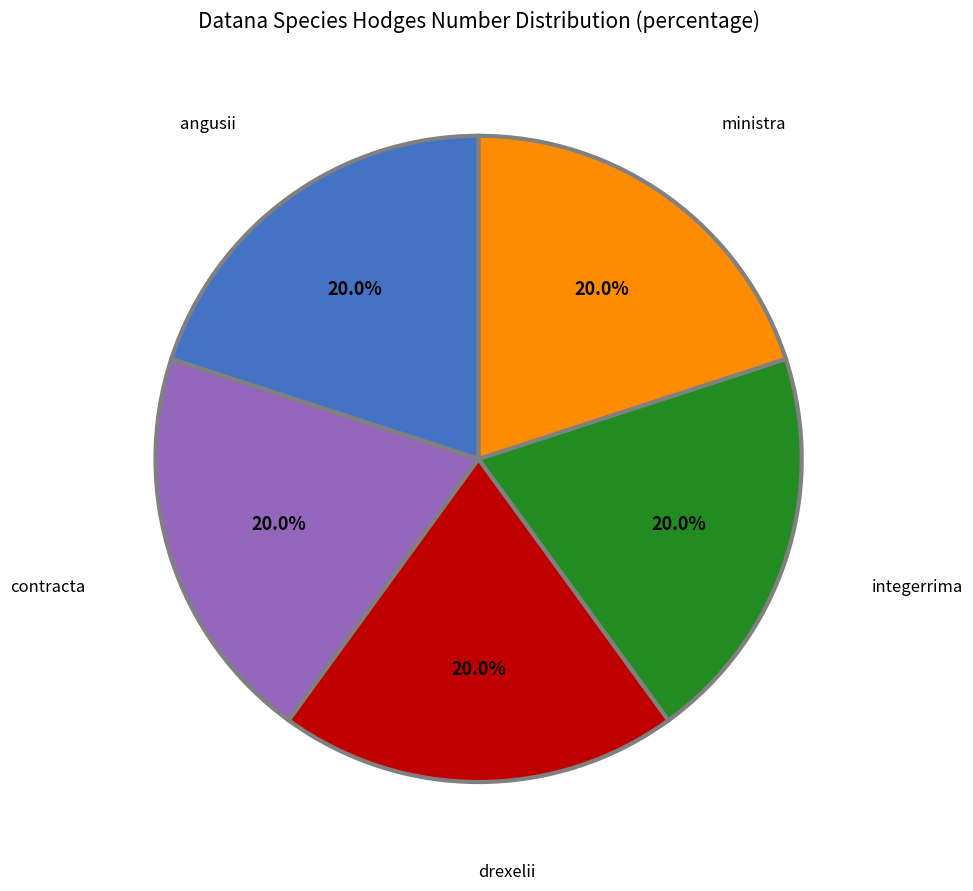

Is ministra the majority of the pie?

No